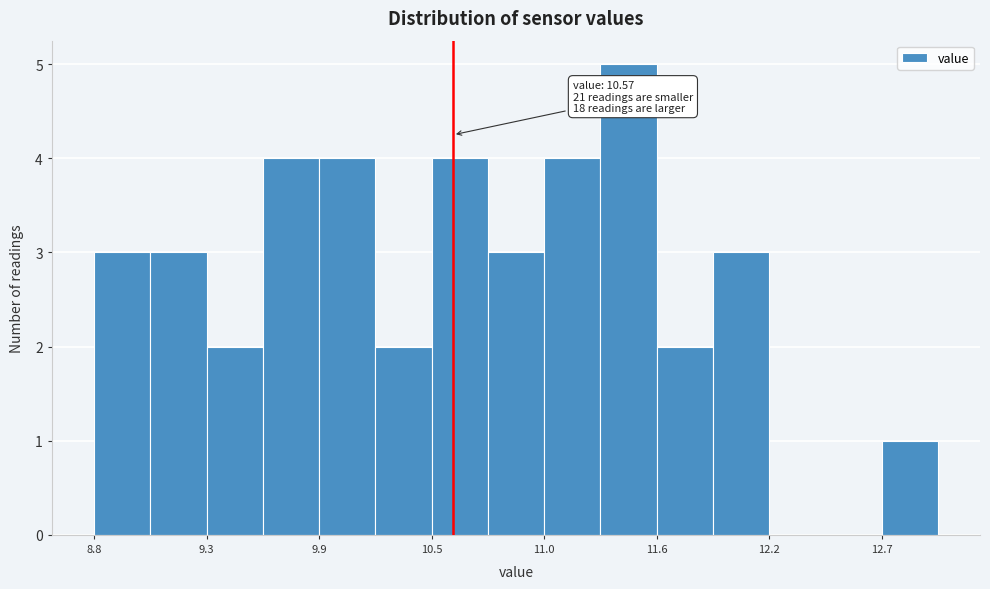

Read against the x-axis, roughly where is the centre of the tallest bar?

11.4